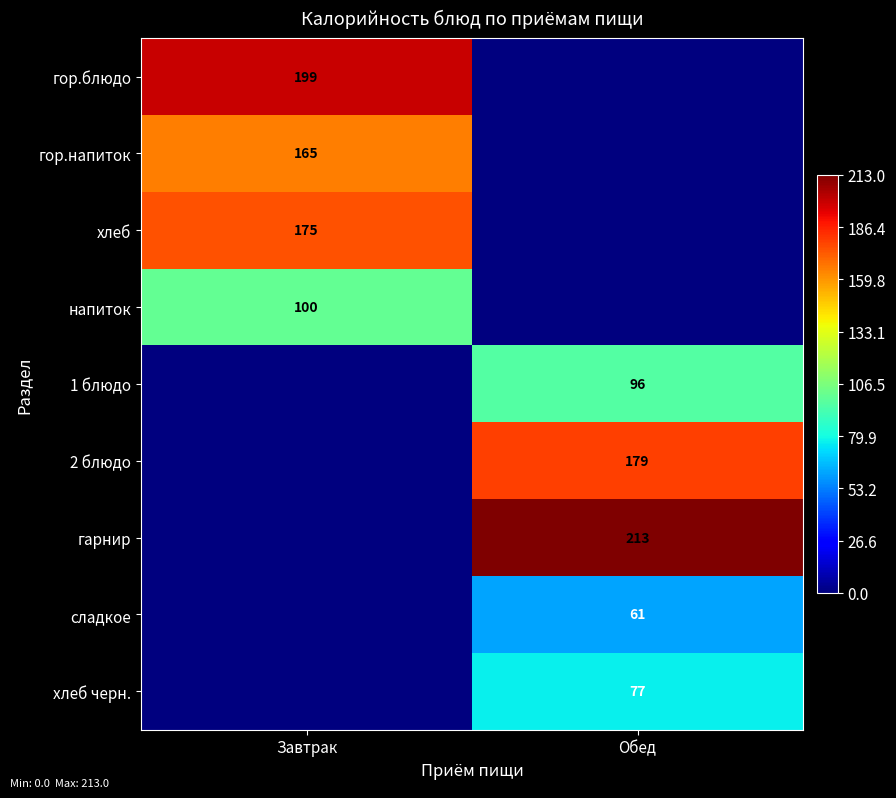

The value of хлеб черн. at Обед is 105. True or false?

False